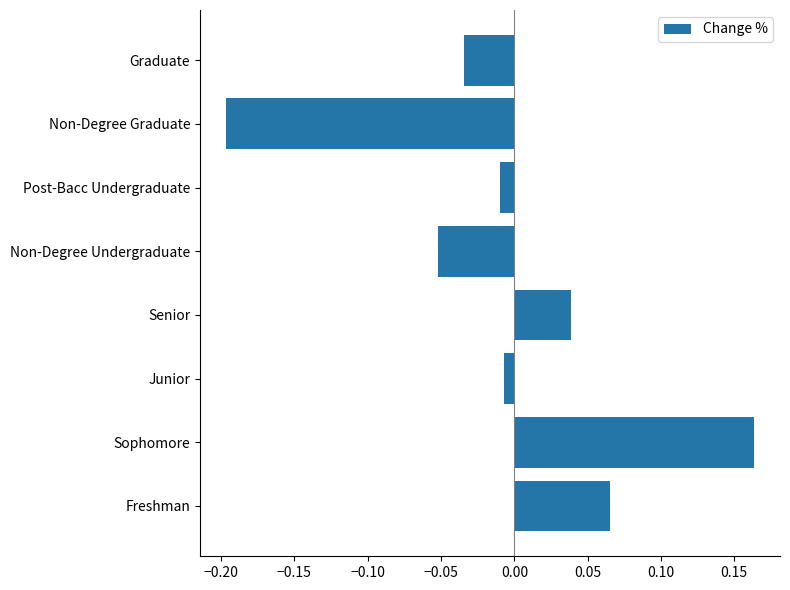

Which has a higher value, Non-Degree Graduate or Senior?

Senior